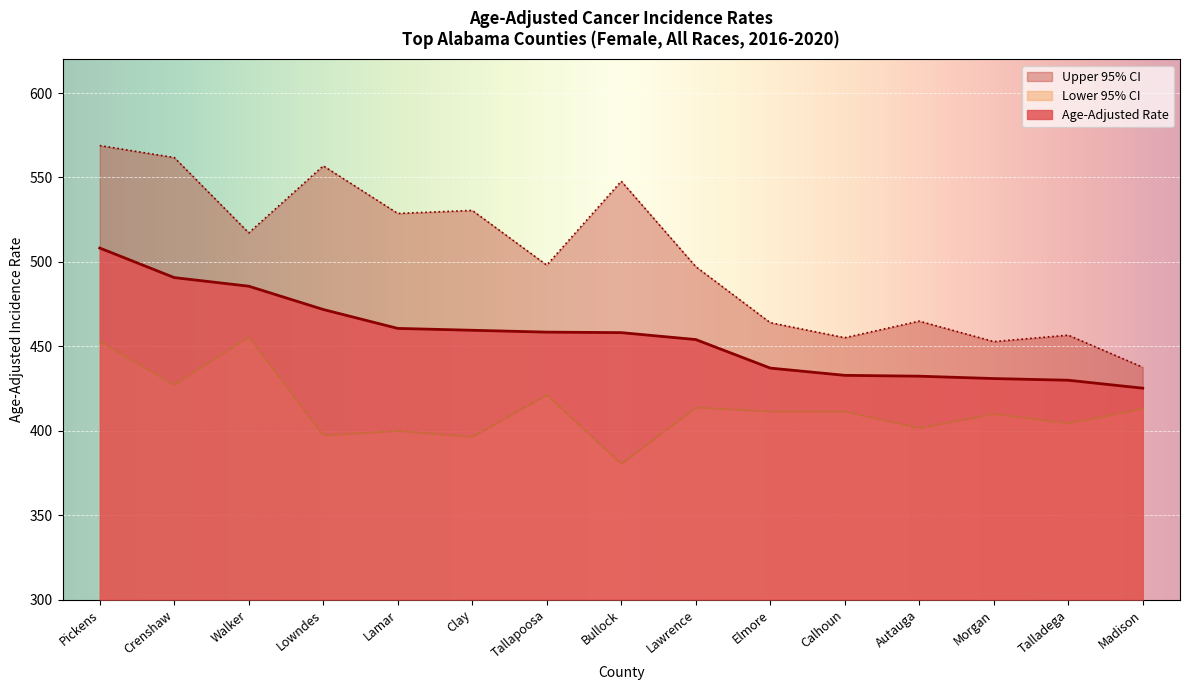

At which category is the sum across all series the highest?

Pickens